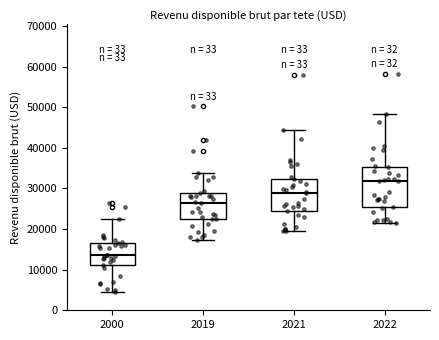

Reading left to right, read every box against the y-axis: the position of its median line, the range the box covers, and the ends of its whiskers. The values are not printed on the chart, so give them approximately, as read against the axis.

2000: median 14000, box 11000 to 17000, whiskers 4000 to 22000
2019: median 26000, box 22000 to 29000, whiskers 17000 to 34000
2021: median 29000, box 24000 to 32000, whiskers 20000 to 44000
2022: median 32000, box 25000 to 35000, whiskers 21000 to 48000